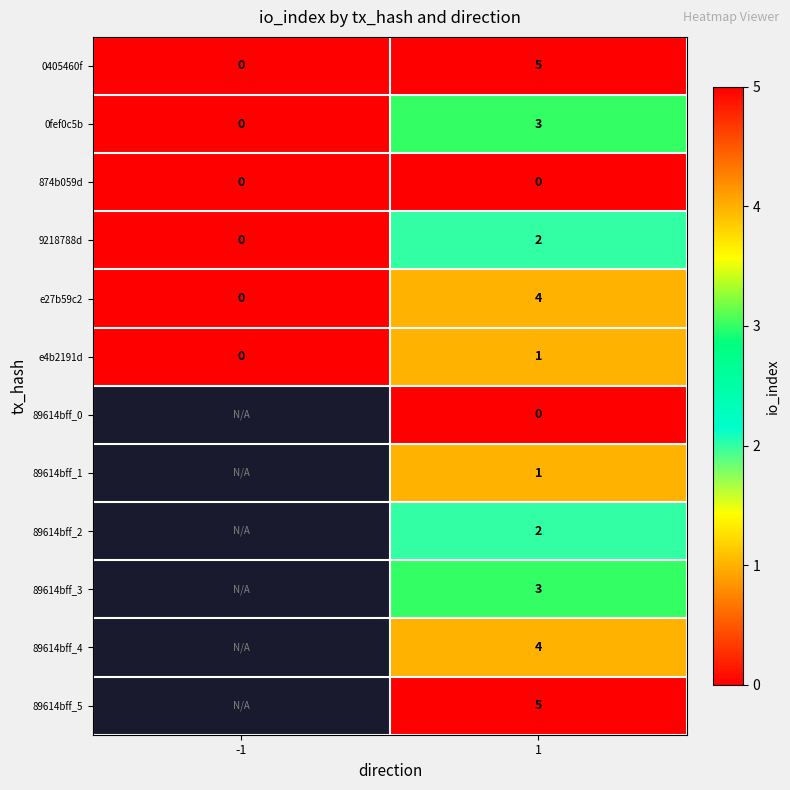

Between 1 and -1, which is larger?

1